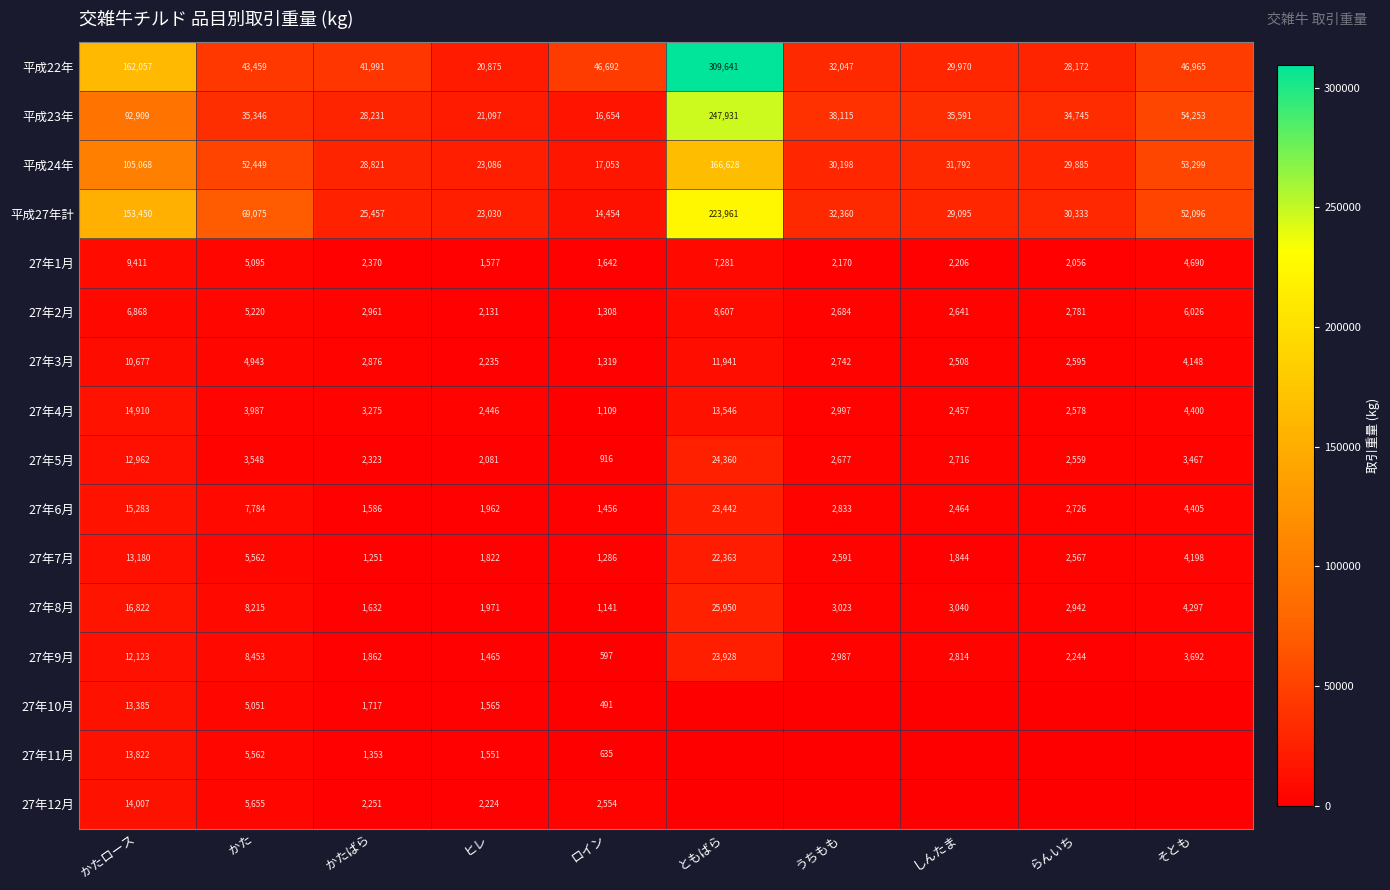

Is it true that 27年5月 equals 1415 at ロイン?

False